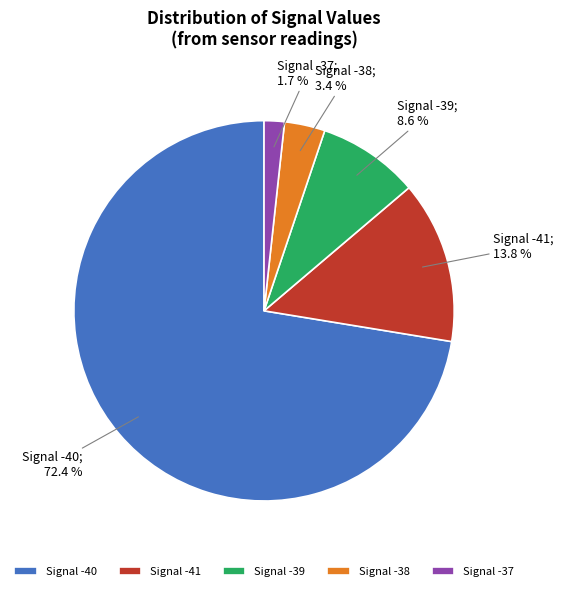

How many segments does this pie chart have?

5